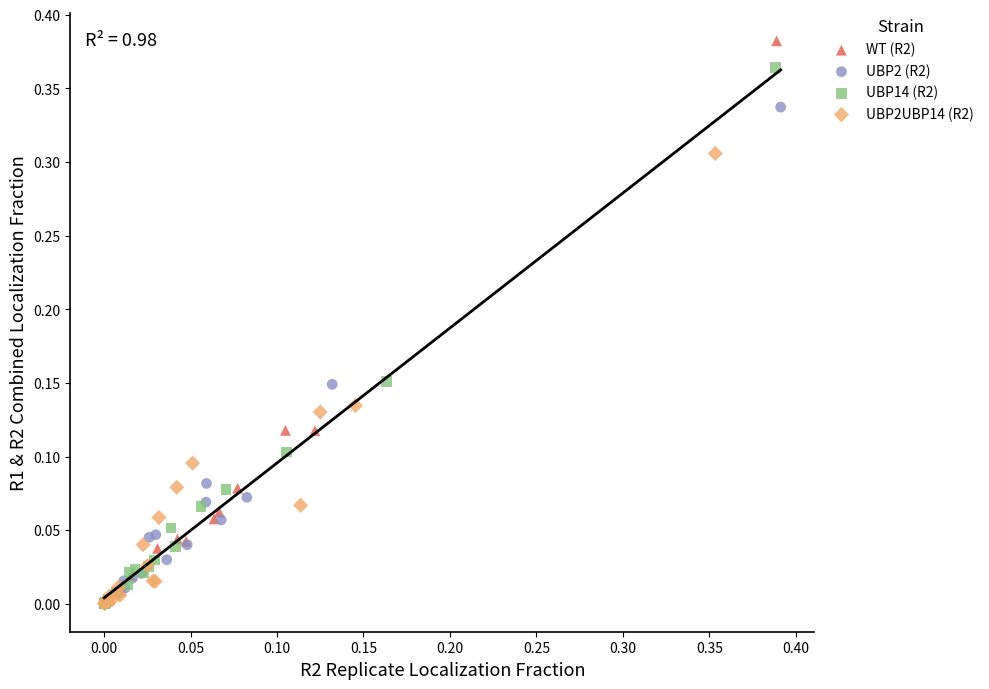

Which series reaches the maximum Y coordinate?

WT (R2)